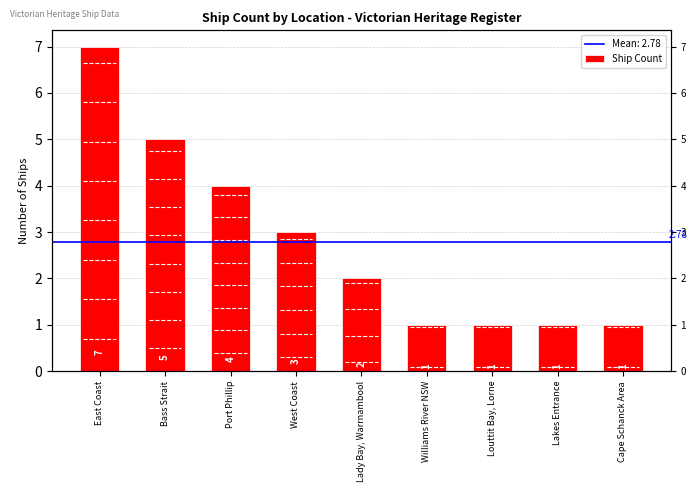

Where does the data first go above 2?

East Coast